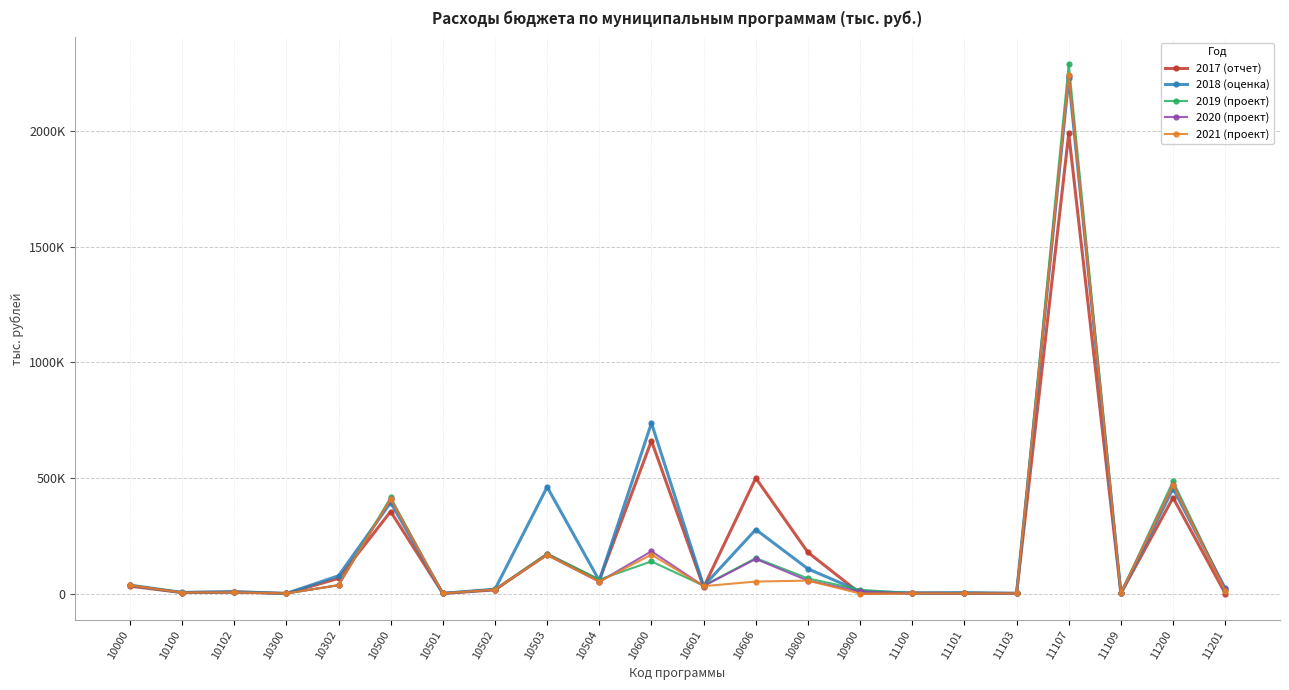

What are all the series names shown in the legend?

2017 (отчет), 2018 (оценка), 2019 (проект), 2020 (проект), 2021 (проект)